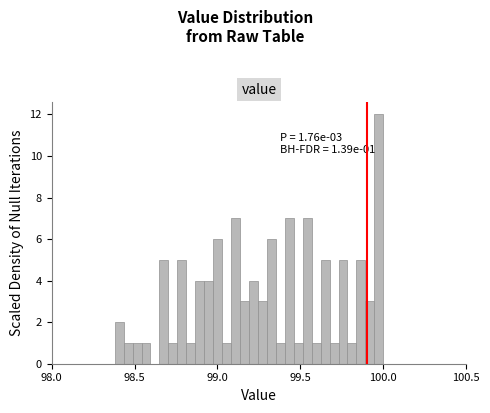

Read against the x-axis, roughly where is the centre of the tallest bar?

99.95